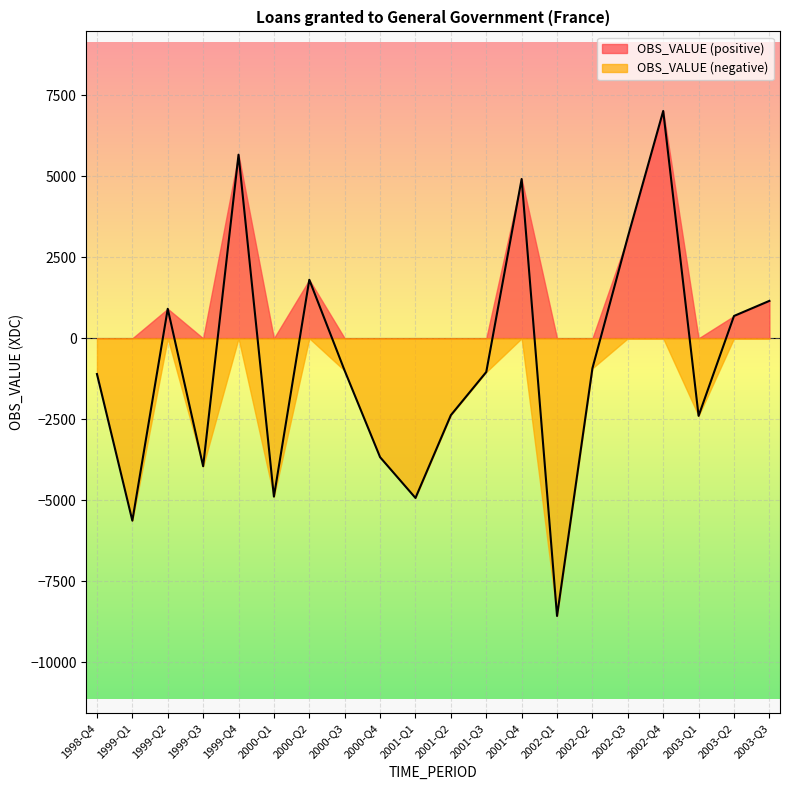

At which category does the data reach its first local peak?

1999-Q2